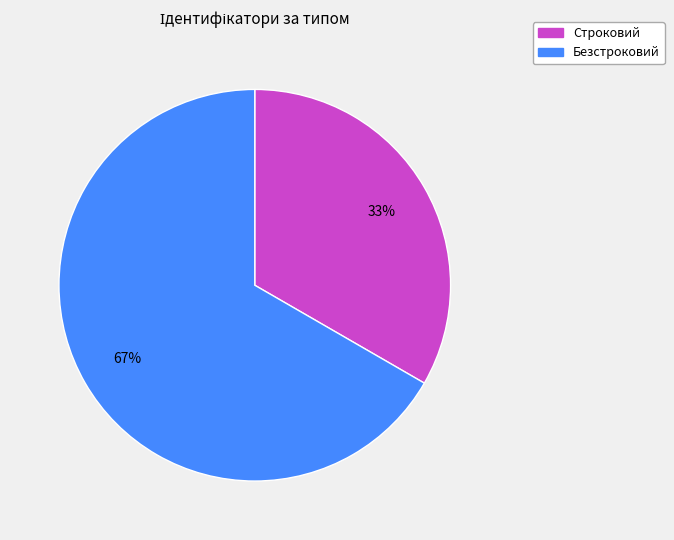

Which has a higher value, Строковий or Безстроковий?

Безстроковий